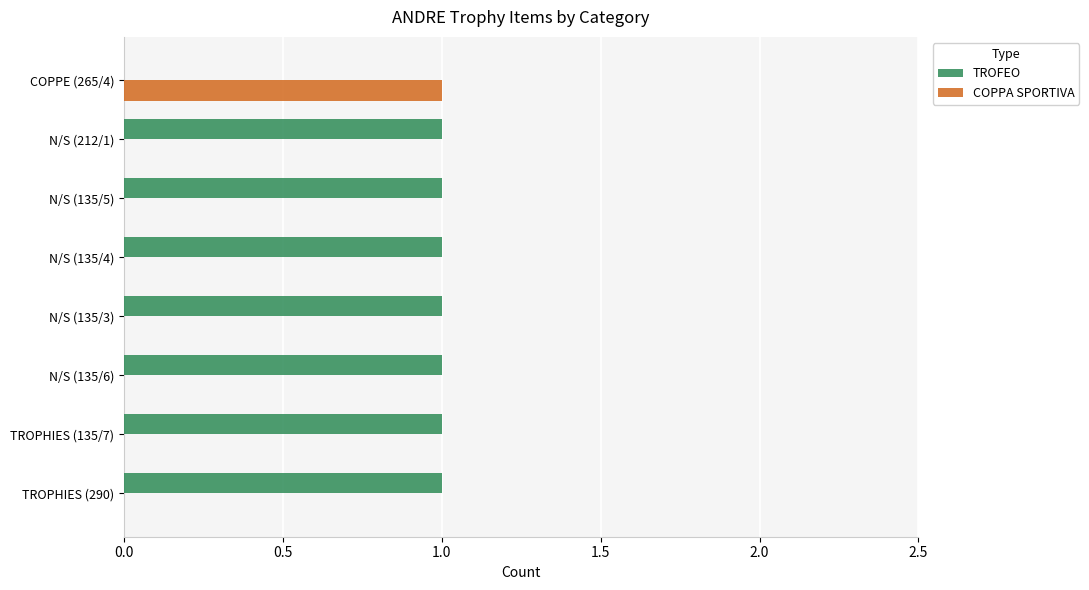

Which series has the largest total across all categories?

TROFEO